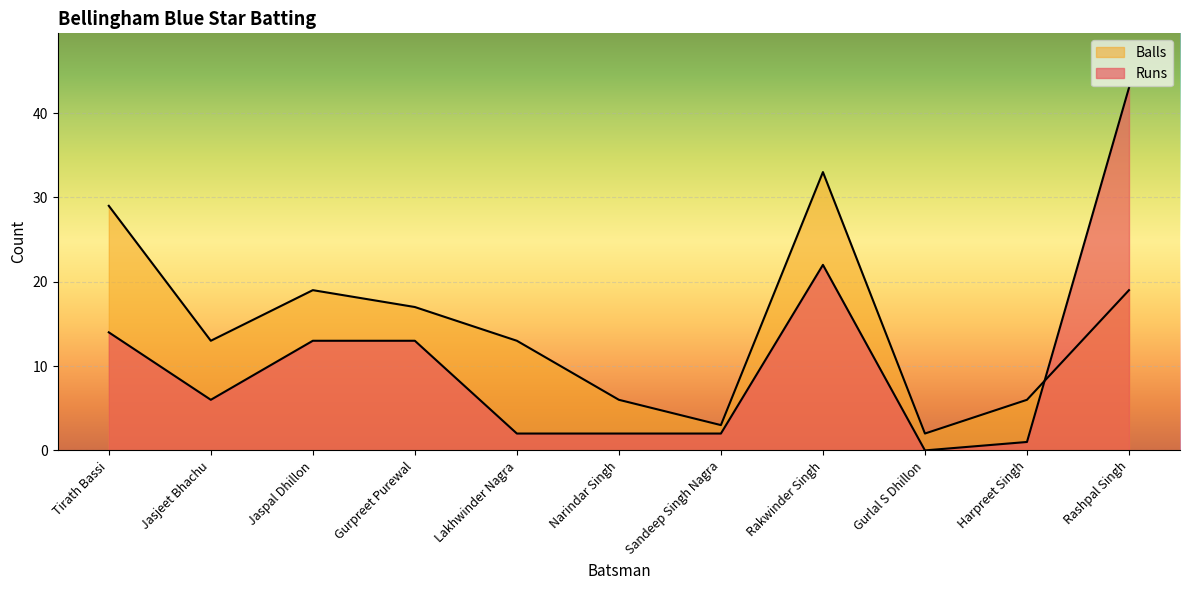

True or false: Balls and Runs intersect in this chart.

True